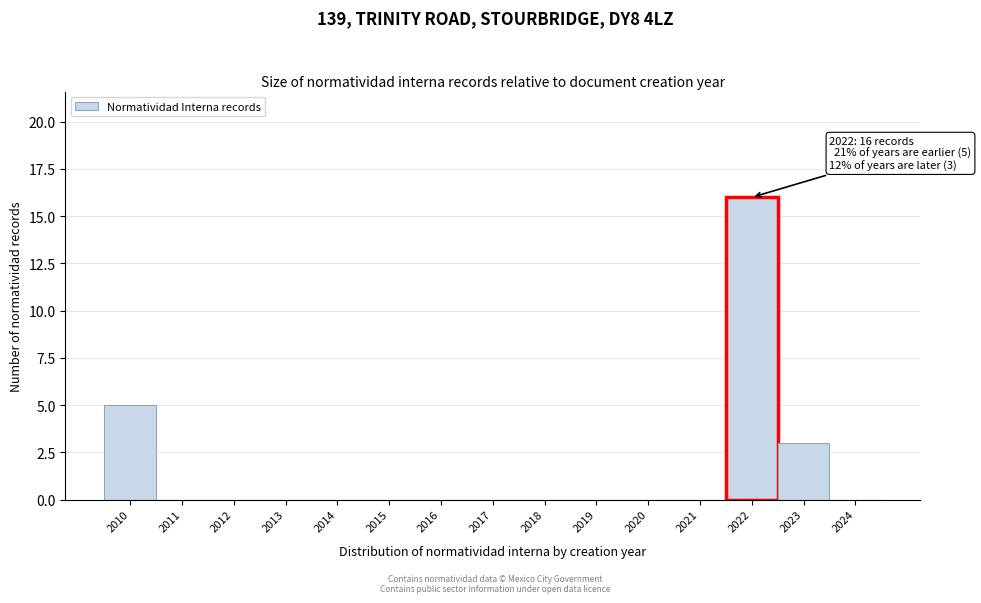

Which range on the x-axis has the tallest bar?

2021.5 to 2022.5